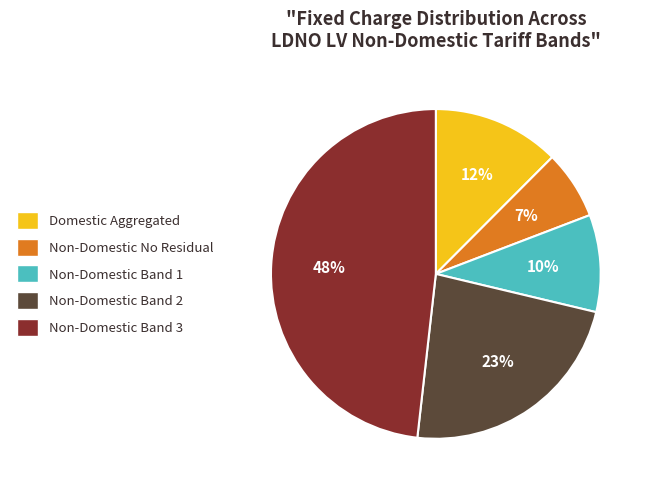

Count the number of slices in the pie.

5